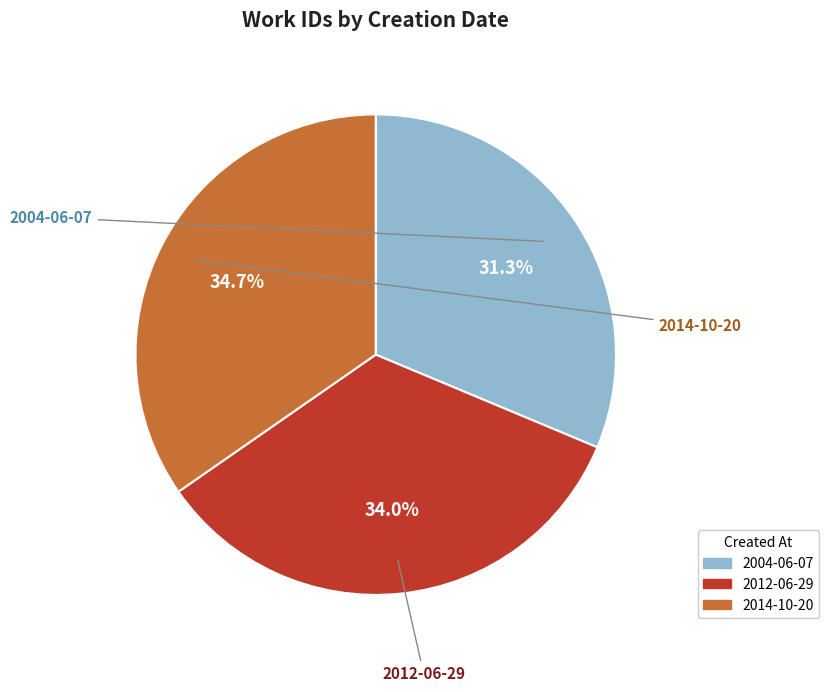

To the nearest percent, what percentage of the pie is 2014-10-20?

35%